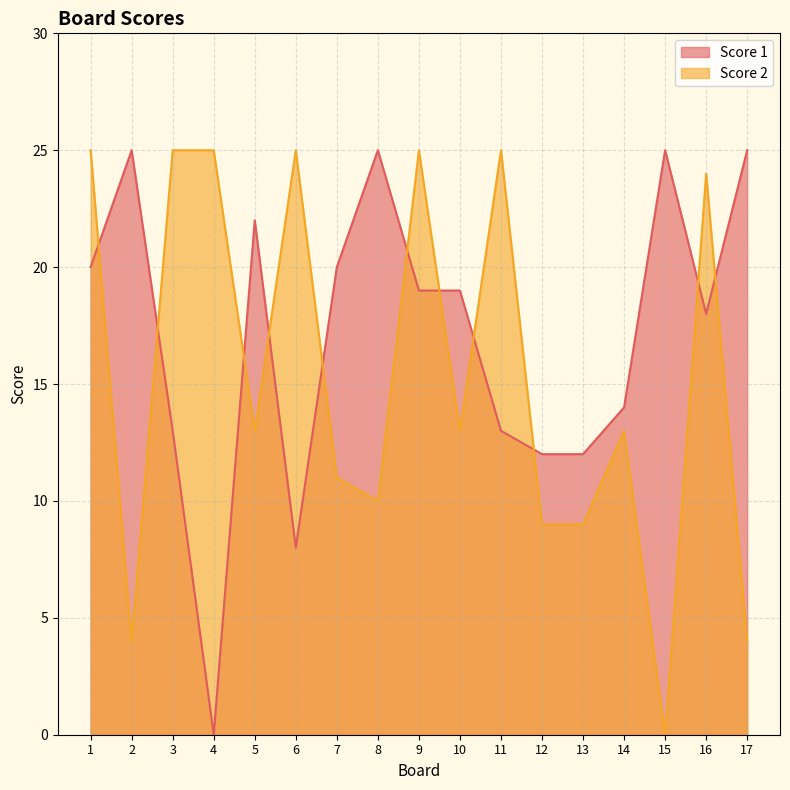

Which series has the widest spread of values?

Score 1